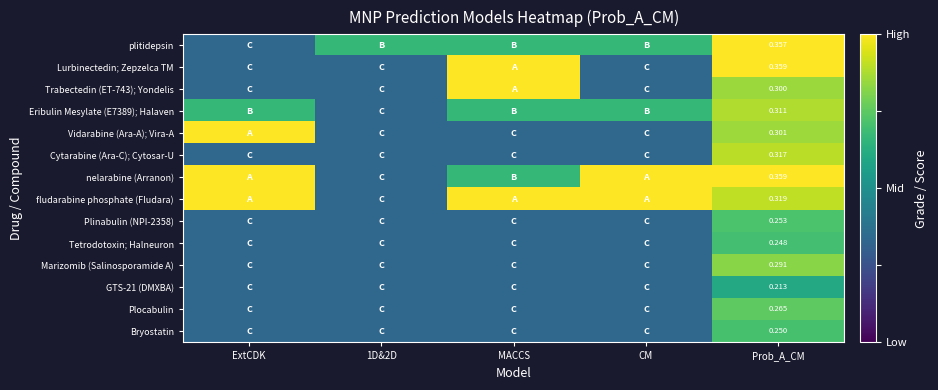

The Tetrodotoxin; Halneuron series shows 0.2 at 1D&2D. True or false?

False